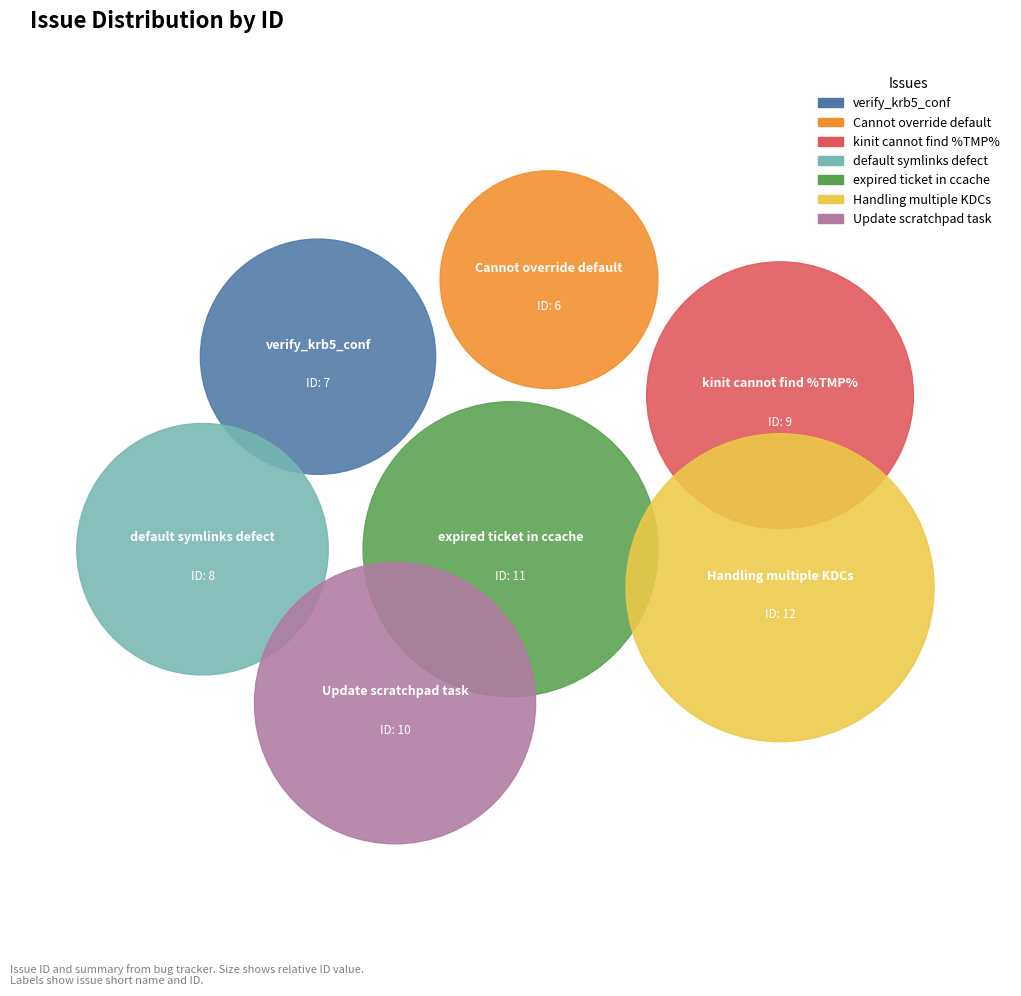

To the nearest percent, what is the average slice percentage?

14%